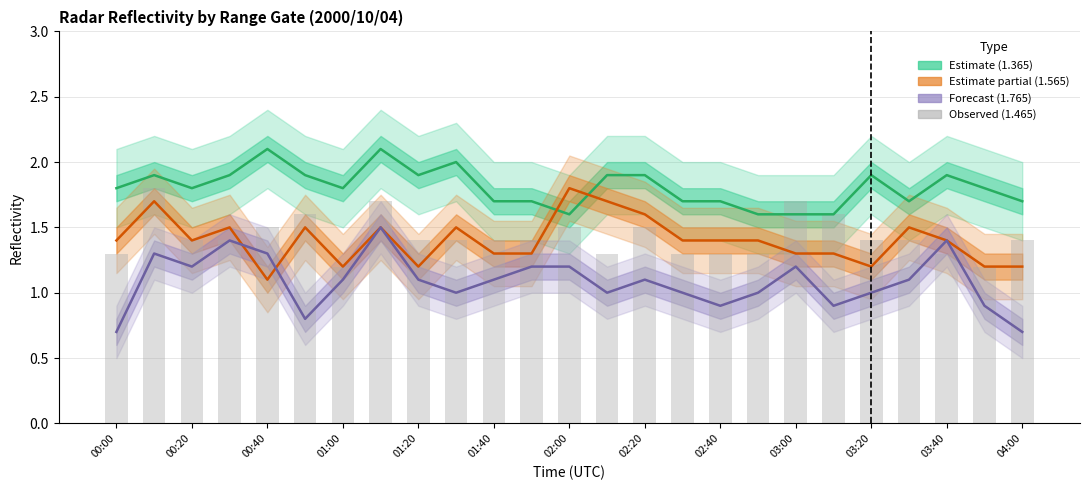

What is the sum of all 1.365 range values?

45.2